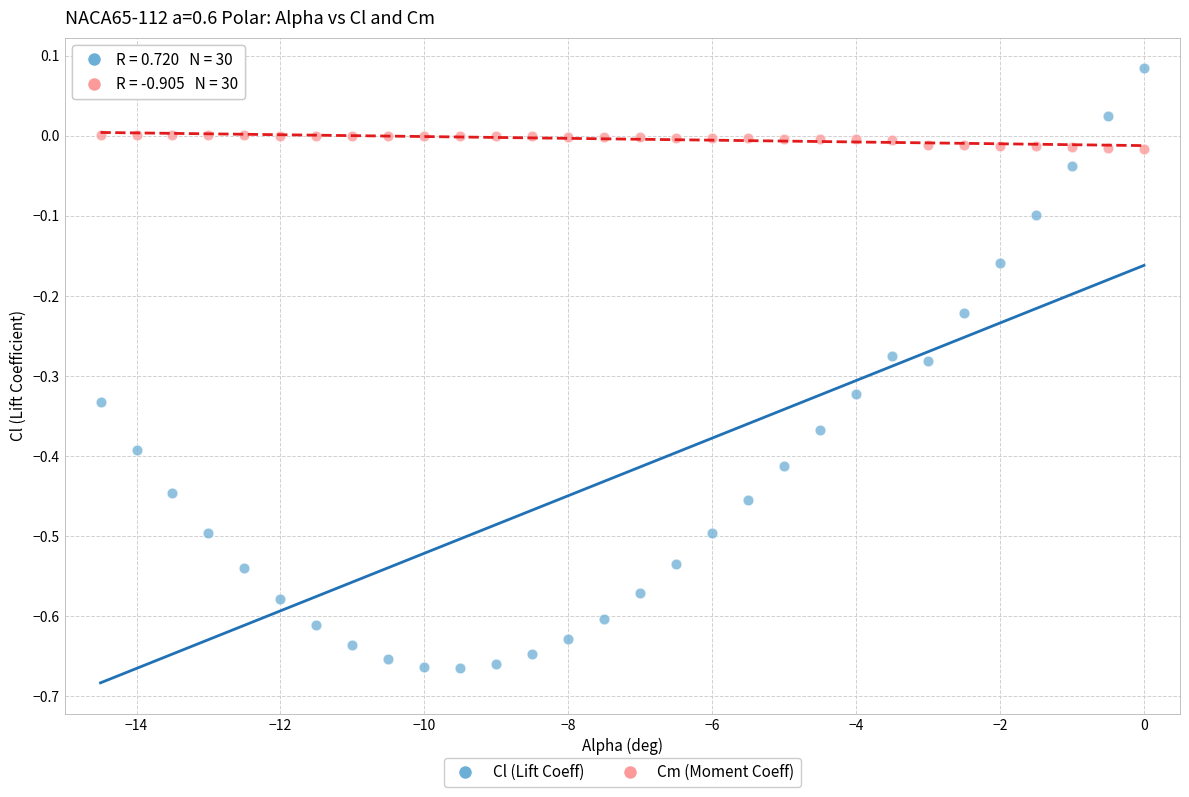

Across all data points, what is the range of X values (max minus min)?

14.5